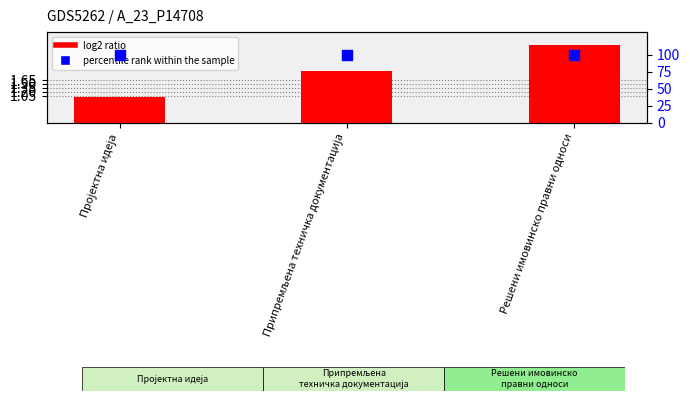

Which series contains the highest Y value?

percentile rank